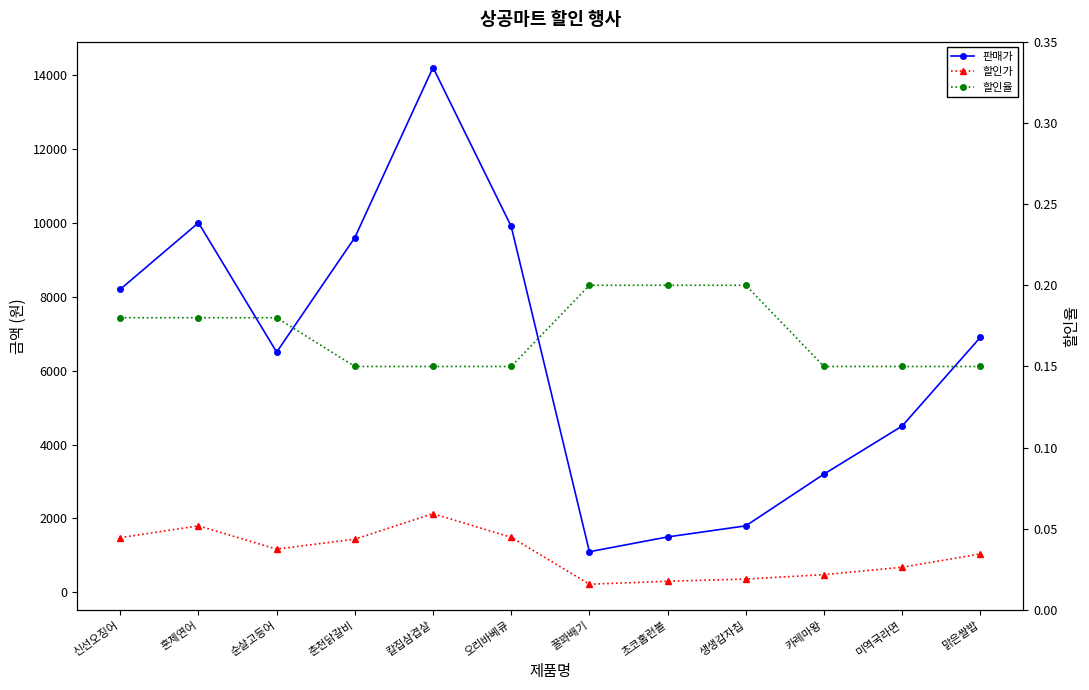

True or false: 할인가 and 판매가 intersect in this chart.

False